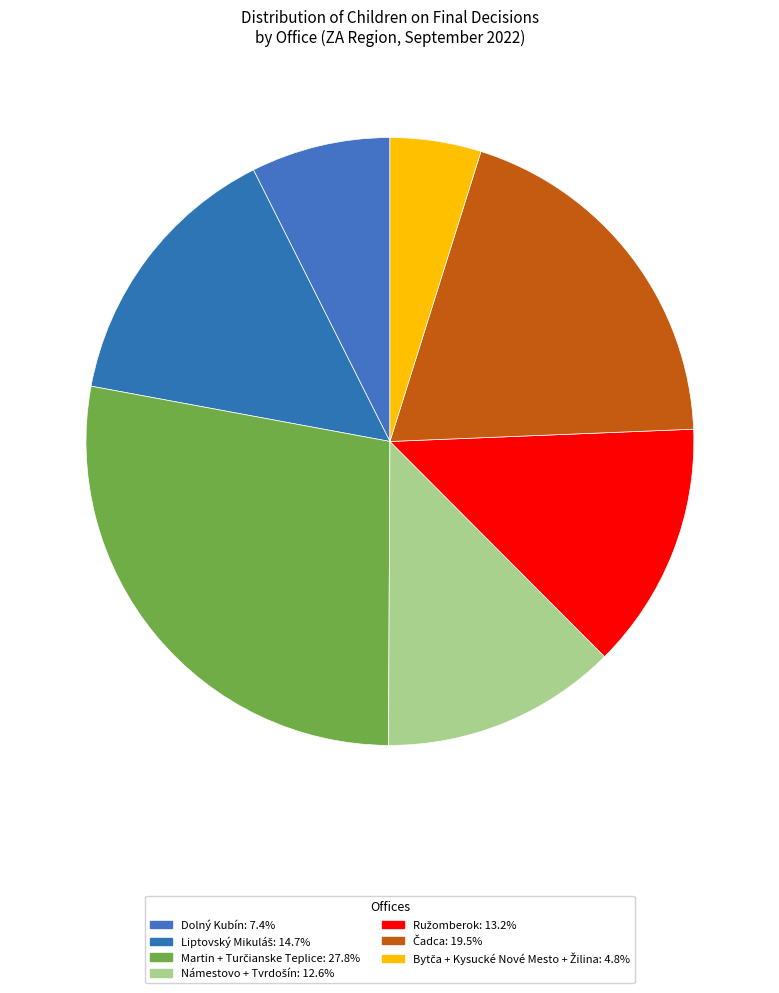

Count the number of slices in the pie.

7